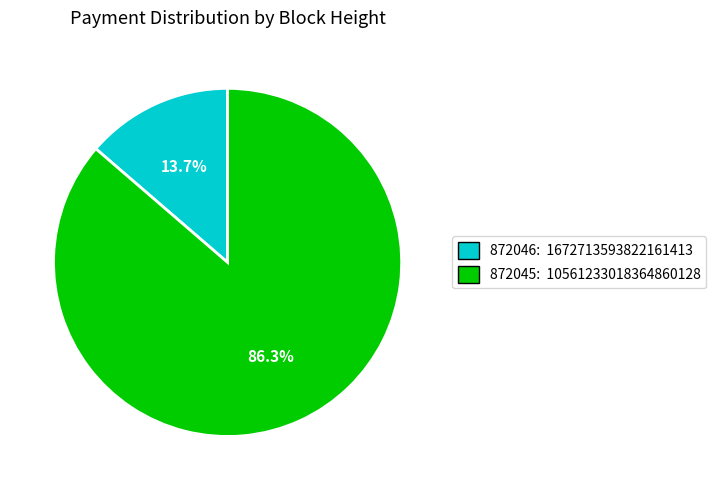

Between 872046 and 872045, which is larger?

872045